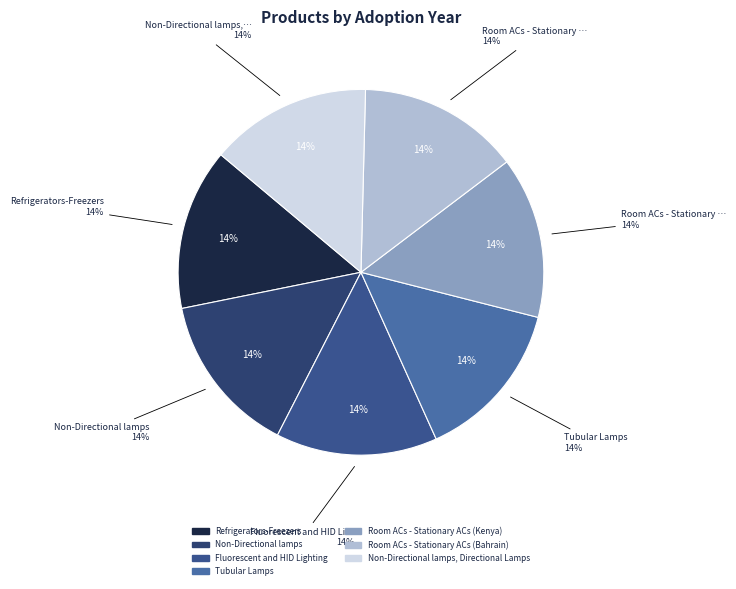

How many segments does this pie chart have?

7